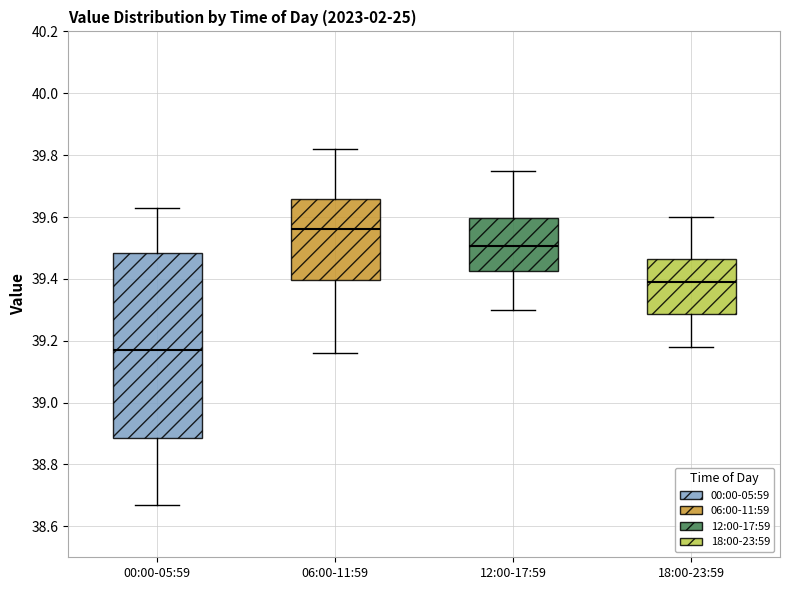

Which box is the tallest, from its lower edge to its upper edge?

00:00-05:59